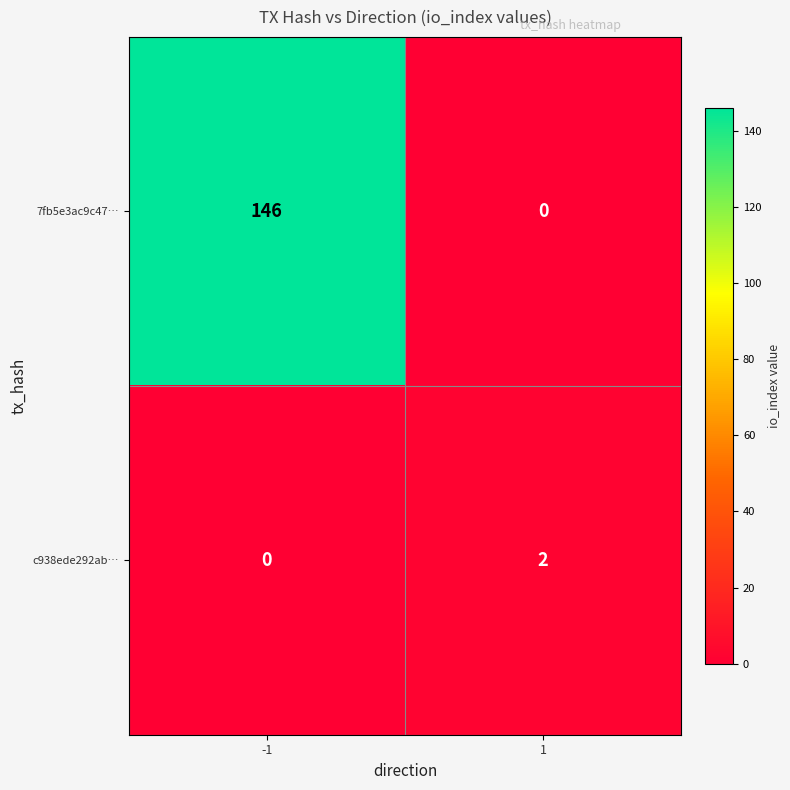

Is it true that 7fb5e3ac9c47… equals 91 at -1?

False